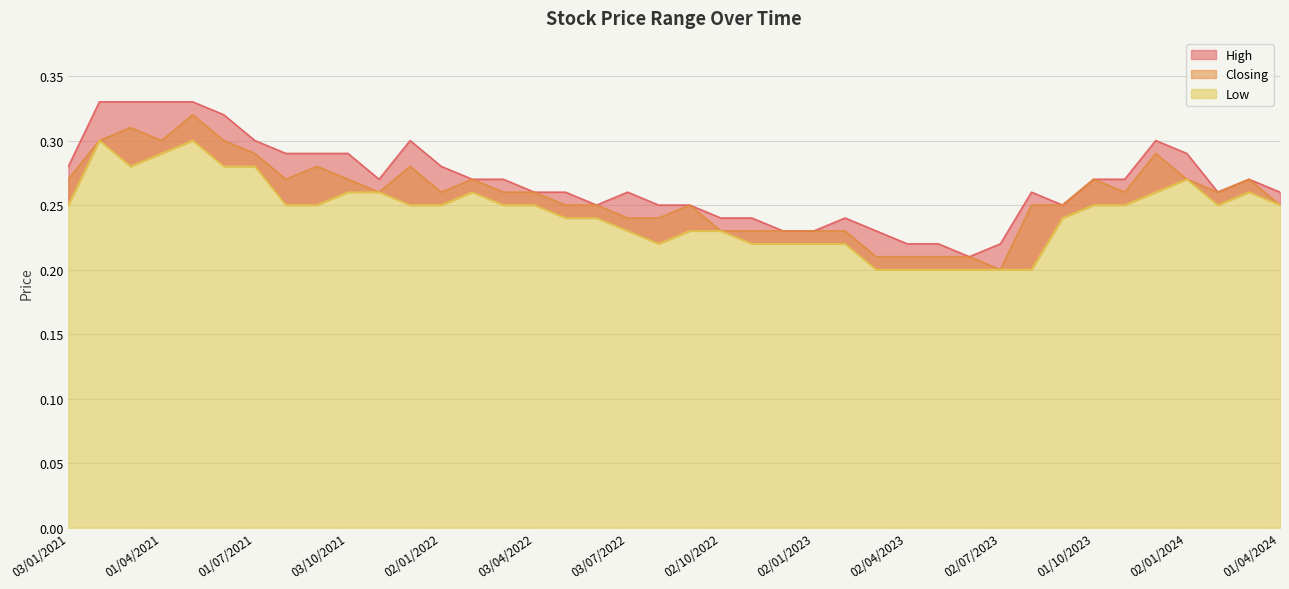

Reading left to right, transcribe all the data shown in this chart.

High: 01/04/2024=0.3	03/03/2024=0.3	01/02/2024=0.3	02/01/2024=0.3	03/12/2023=0.3	01/11/2023=0.3	01/10/2023=0.3	03/09/2023=0.2	01/08/2023=0.3	02/07/2023=0.2	04/06/2023=0.2	01/05/2023=0.2	02/04/2023=0.2	01/03/2023=0.2	01/02/2023=0.2	02/01/2023=0.2	01/12/2022=0.2	01/11/2022=0.2	02/10/2022=0.2	01/09/2022=0.2	01/08/2022=0.2	03/07/2022=0.3	01/06/2022=0.2	08/05/2022=0.3	03/04/2022=0.3	01/03/2022=0.3	01/02/2022=0.3	02/01/2022=0.3	01/12/2021=0.3	01/11/2021=0.3	03/10/2021=0.3	01/09/2021=0.3	01/08/2021=0.3	01/07/2021=0.3	01/06/2021=0.3	02/05/2021=0.3	01/04/2021=0.3	01/03/2021=0.3	01/02/2021=0.3	03/01/2021=0.3
Closing: 01/04/2024=0.2	03/03/2024=0.3	01/02/2024=0.3	02/01/2024=0.3	03/12/2023=0.3	01/11/2023=0.3	01/10/2023=0.3	03/09/2023=0.2	01/08/2023=0.2	02/07/2023=0.2	04/06/2023=0.2	01/05/2023=0.2	02/04/2023=0.2	01/03/2023=0.2	01/02/2023=0.2	02/01/2023=0.2	01/12/2022=0.2	01/11/2022=0.2	02/10/2022=0.2	01/09/2022=0.2	01/08/2022=0.2	03/07/2022=0.2	01/06/2022=0.2	08/05/2022=0.2	03/04/2022=0.3	01/03/2022=0.3	01/02/2022=0.3	02/01/2022=0.3	01/12/2021=0.3	01/11/2021=0.3	03/10/2021=0.3	01/09/2021=0.3	01/08/2021=0.3	01/07/2021=0.3	01/06/2021=0.3	02/05/2021=0.3	01/04/2021=0.3	01/03/2021=0.3	01/02/2021=0.3	03/01/2021=0.3
Low: 01/04/2024=0.2	03/03/2024=0.3	01/02/2024=0.2	02/01/2024=0.3	03/12/2023=0.3	01/11/2023=0.2	01/10/2023=0.2	03/09/2023=0.2	01/08/2023=0.2	02/07/2023=0.2	04/06/2023=0.2	01/05/2023=0.2	02/04/2023=0.2	01/03/2023=0.2	01/02/2023=0.2	02/01/2023=0.2	01/12/2022=0.2	01/11/2022=0.2	02/10/2022=0.2	01/09/2022=0.2	01/08/2022=0.2	03/07/2022=0.2	01/06/2022=0.2	08/05/2022=0.2	03/04/2022=0.2	01/03/2022=0.2	01/02/2022=0.3	02/01/2022=0.2	01/12/2021=0.2	01/11/2021=0.3	03/10/2021=0.3	01/09/2021=0.2	01/08/2021=0.2	01/07/2021=0.3	01/06/2021=0.3	02/05/2021=0.3	01/04/2021=0.3	01/03/2021=0.3	01/02/2021=0.3	03/01/2021=0.2